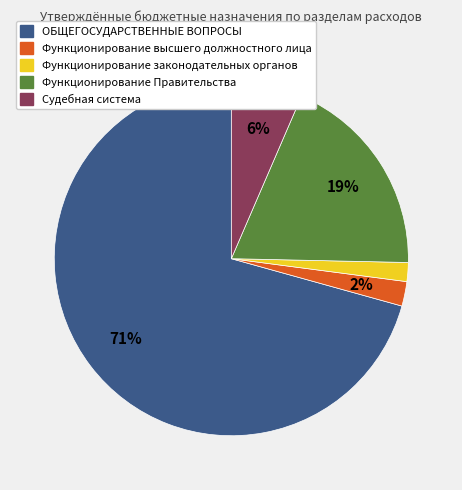

Does any single category account for the majority?

Yes